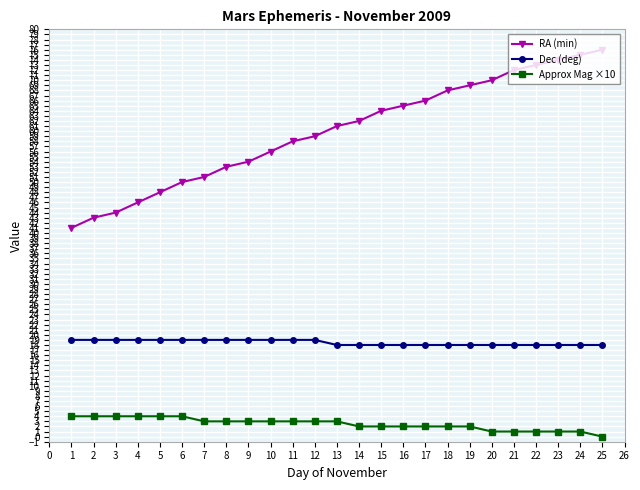

What is the average value of the RA (min) series?

60